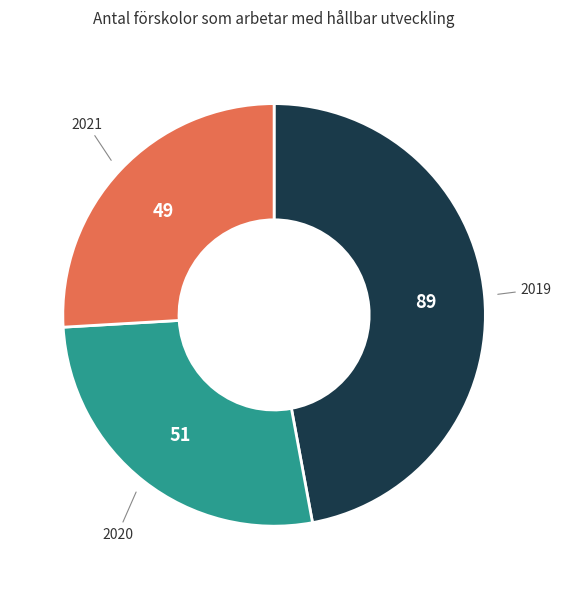

Does any single category account for the majority?

No